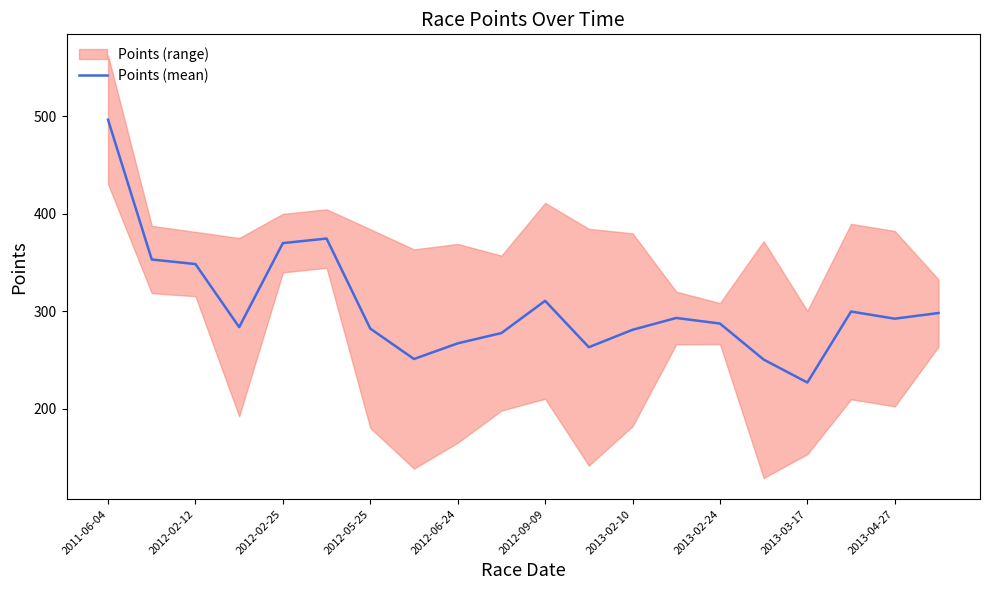

Which category has the highest value in the Points (mean) series?

2011-06-04